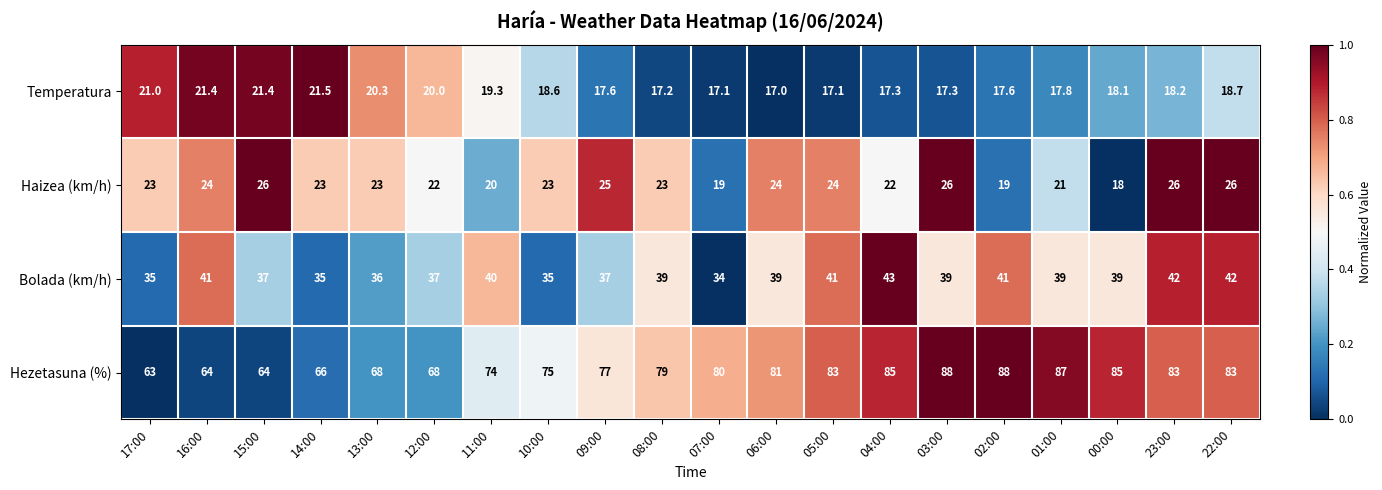

What is the maximum value shown in the chart?

88.0